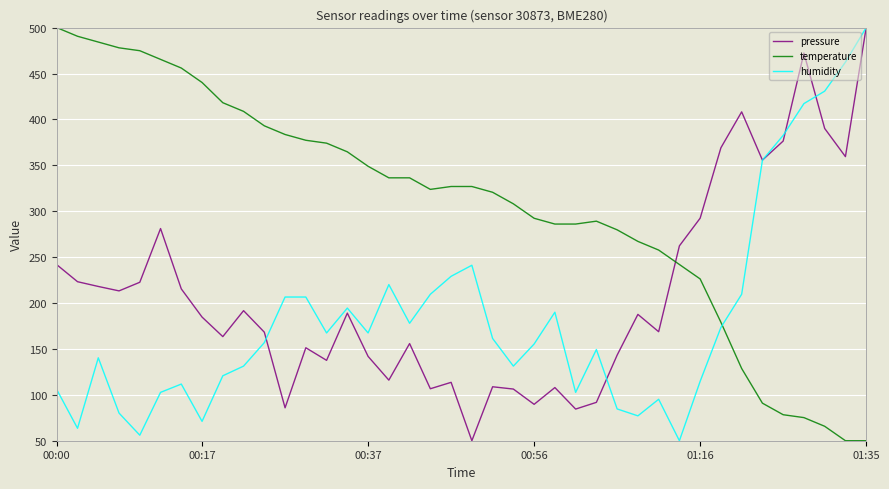

What is the lowest value of the humidity series?

50.0